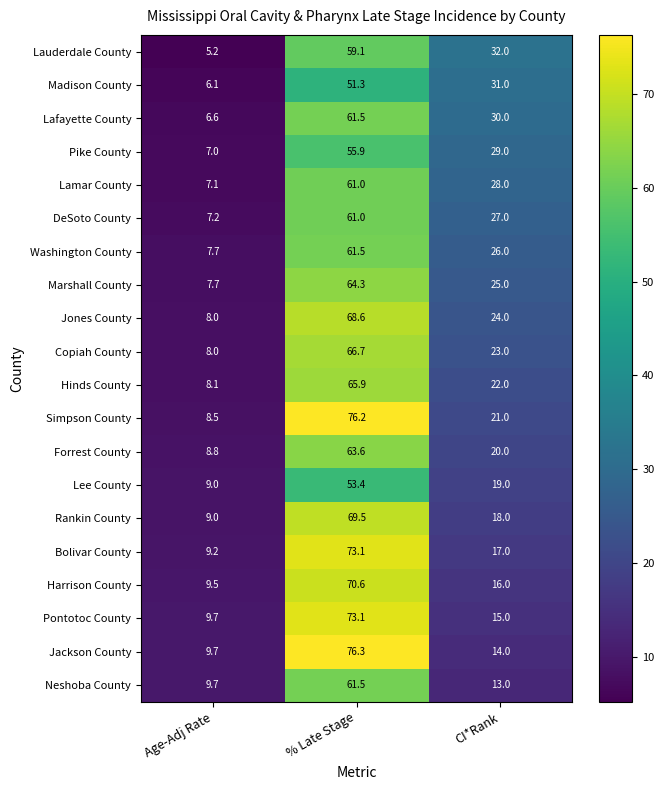

Is it true that Harrison County equals 16.0 at CI*Rank?

True